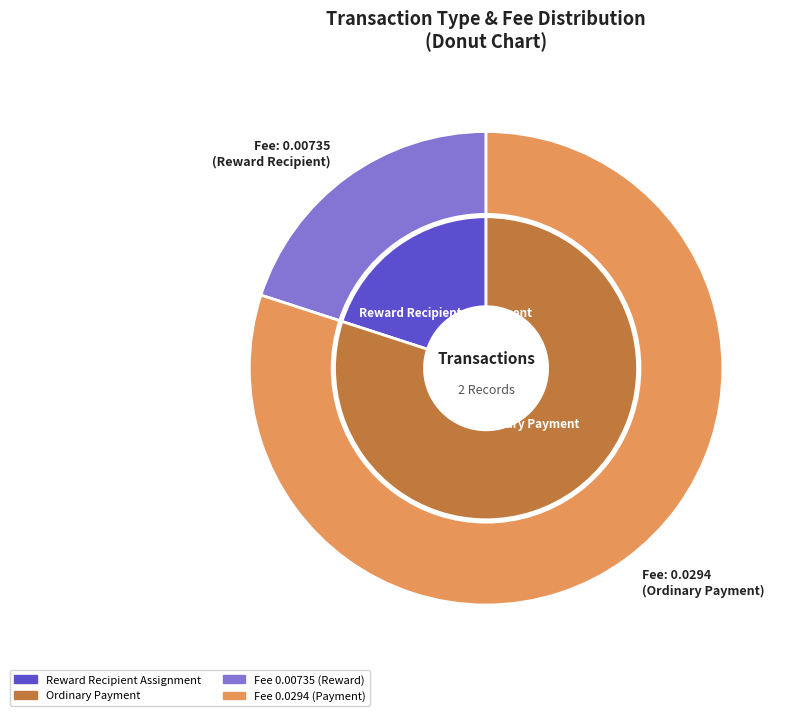

To the nearest percent, what percentage of the pie is Ordinary Payment?

80%